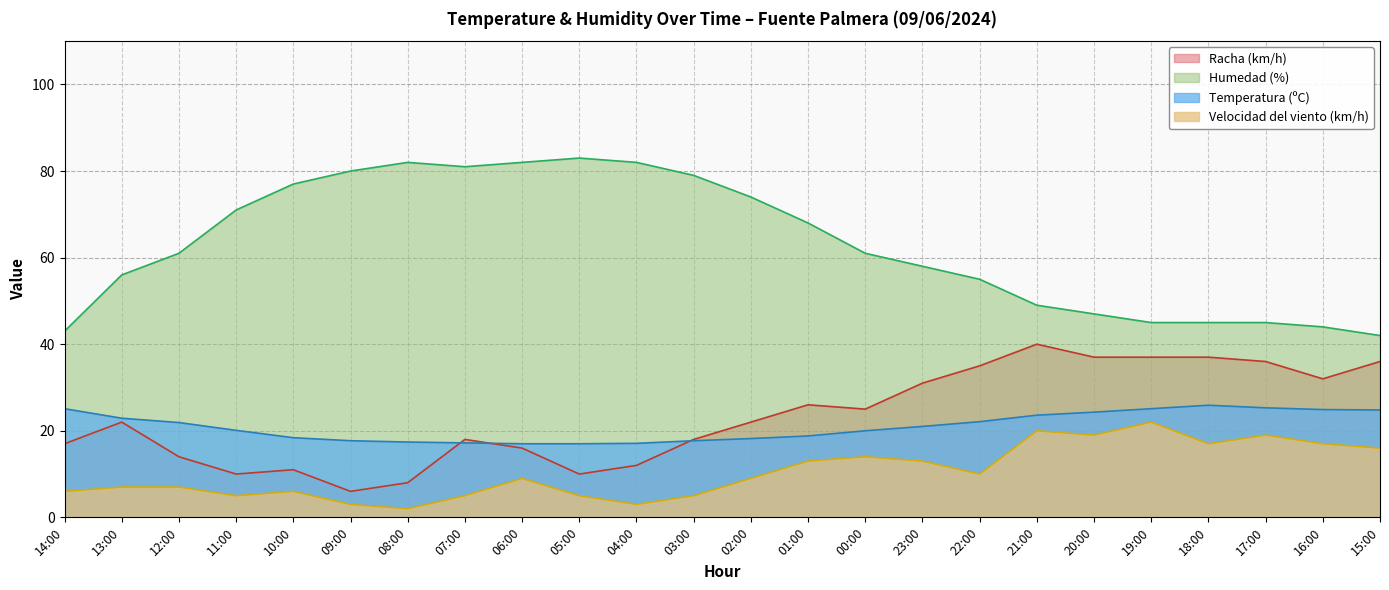

How many categories are shown in the chart?

24